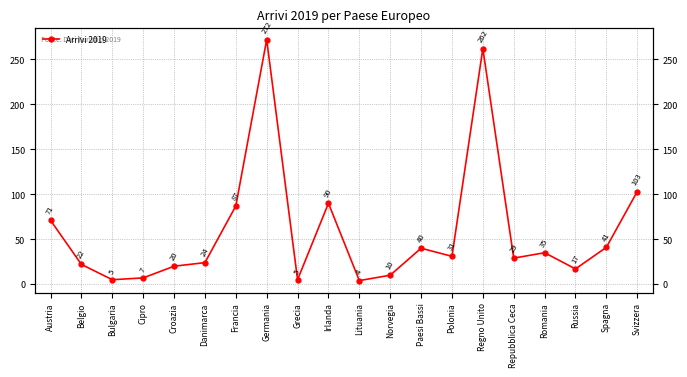

What is the average value?

59